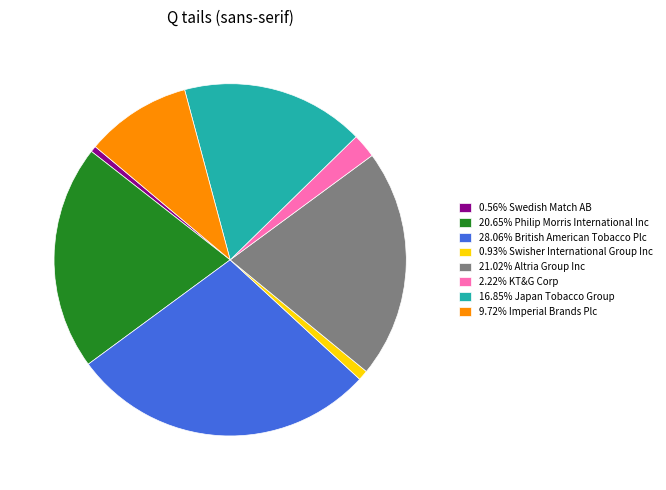

How many slices are in this pie chart?

8